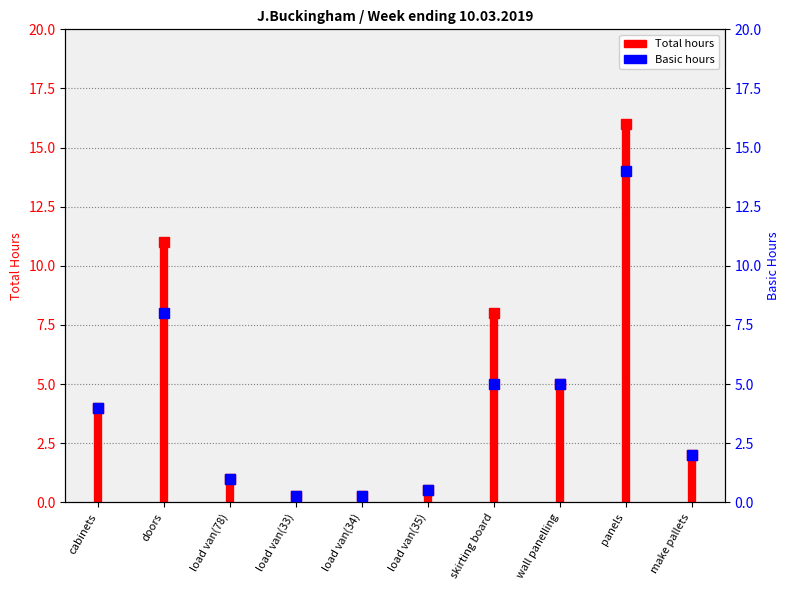

Is it true that the value at cabinets is -2?

False